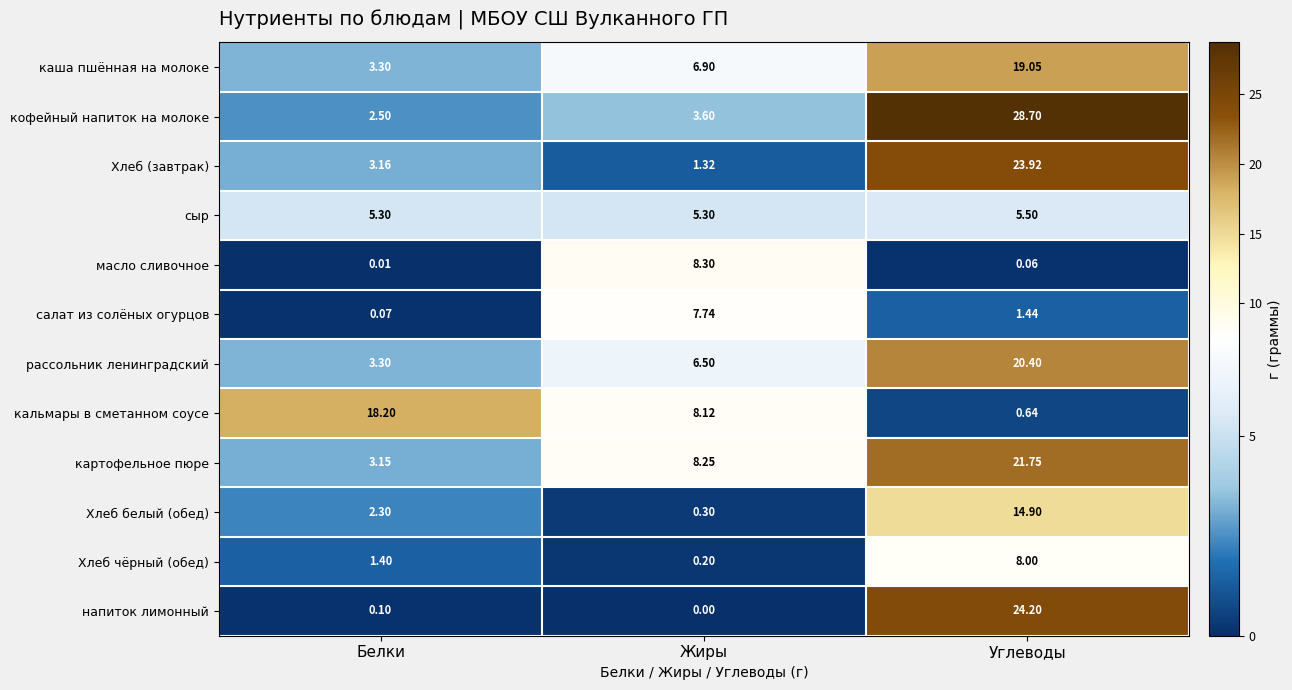

How many series are shown in this chart?

12